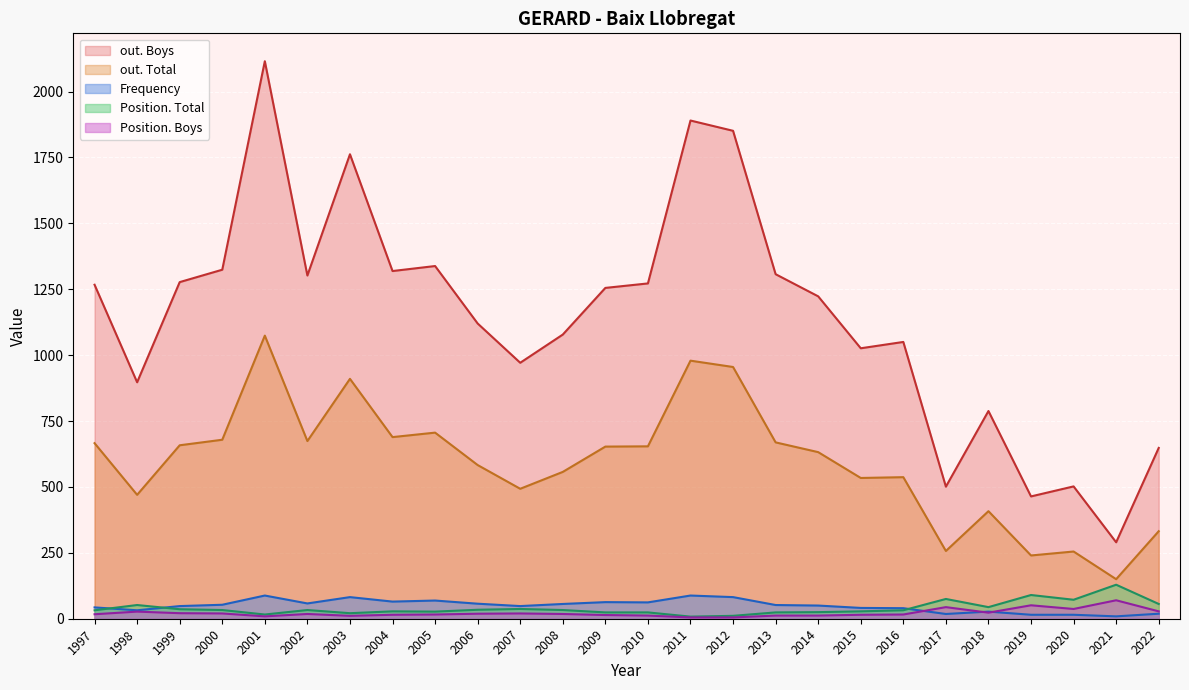

What is the highest value of the Position. Boys series?

70